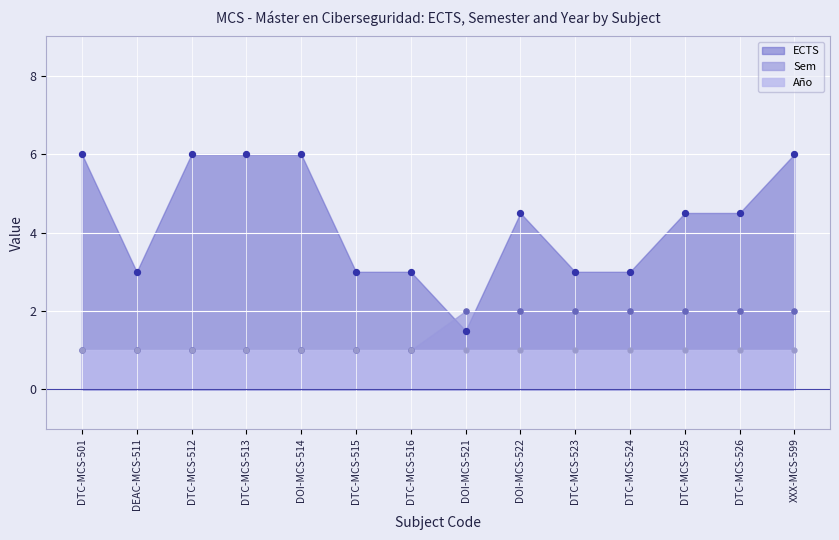

Is the value of ECTS at DTC-MCS-526 greater than the value of Sem at DTC-MCS-501?

Yes